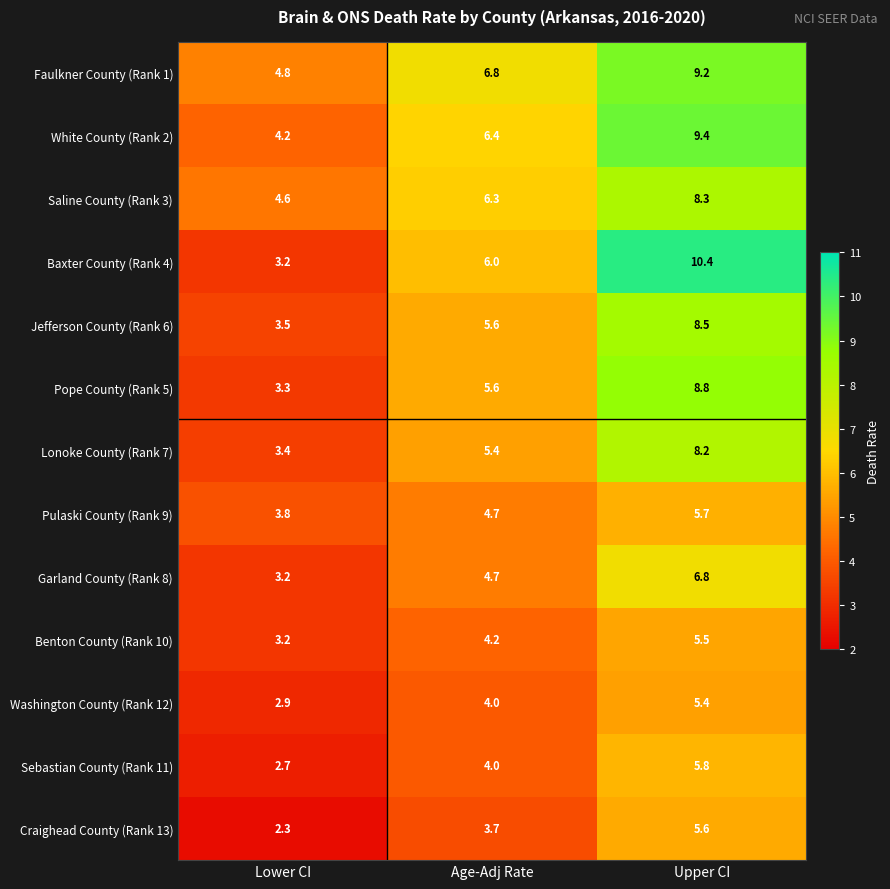

How many values in the Faulkner County (Rank 1) series are below 6?

1